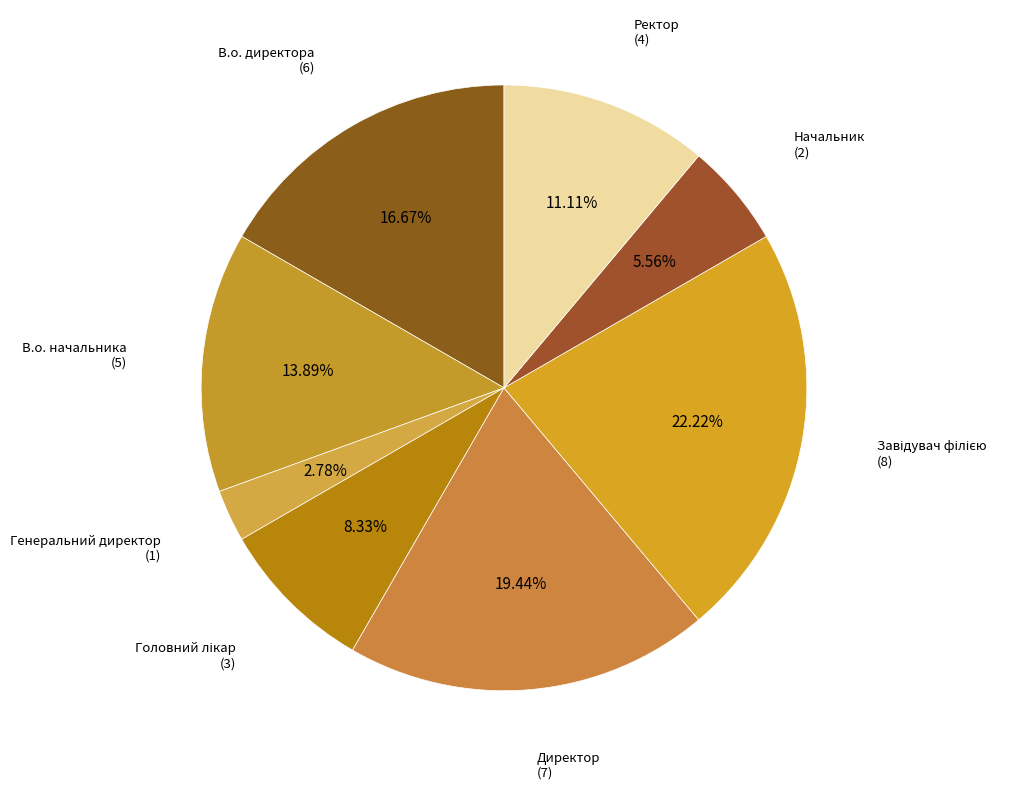

What is the smallest slice in the pie chart?

Генеральний директор